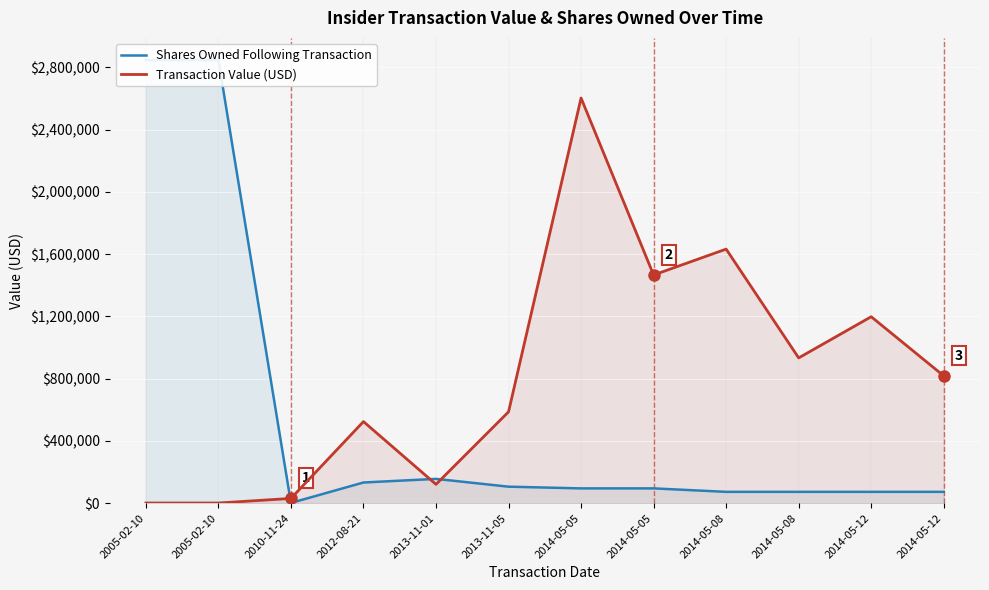

Between 2005-02-10 and 2014-05-05, which is larger?

2005-02-10